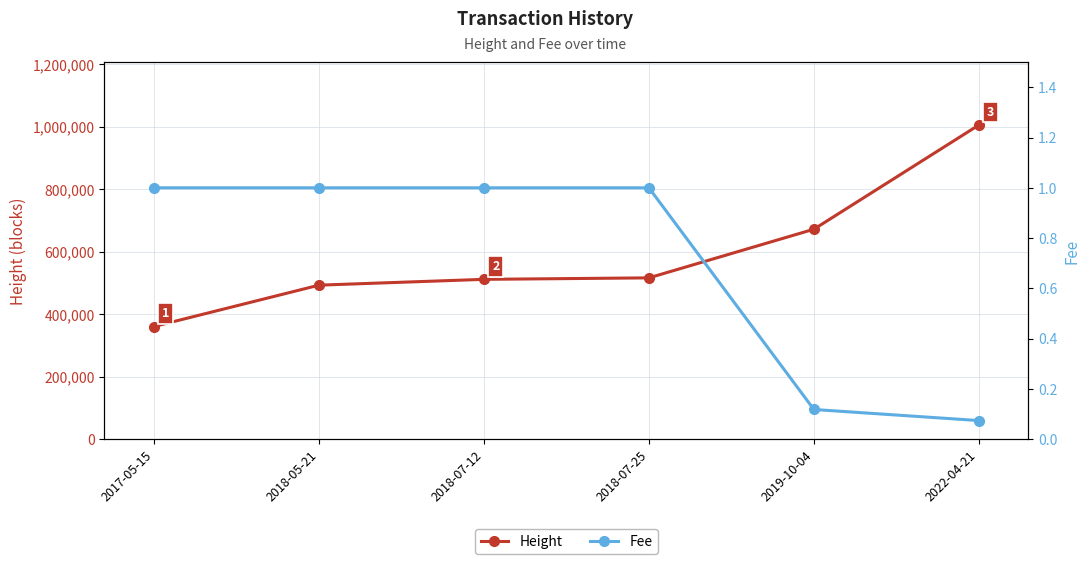

Where is Fee nearest to the value 0?

2022-04-21